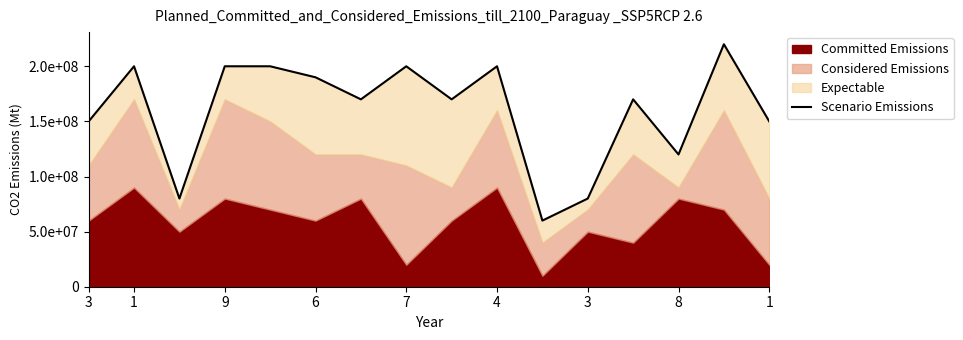

The value at 1 is 200000000. True or false?

True